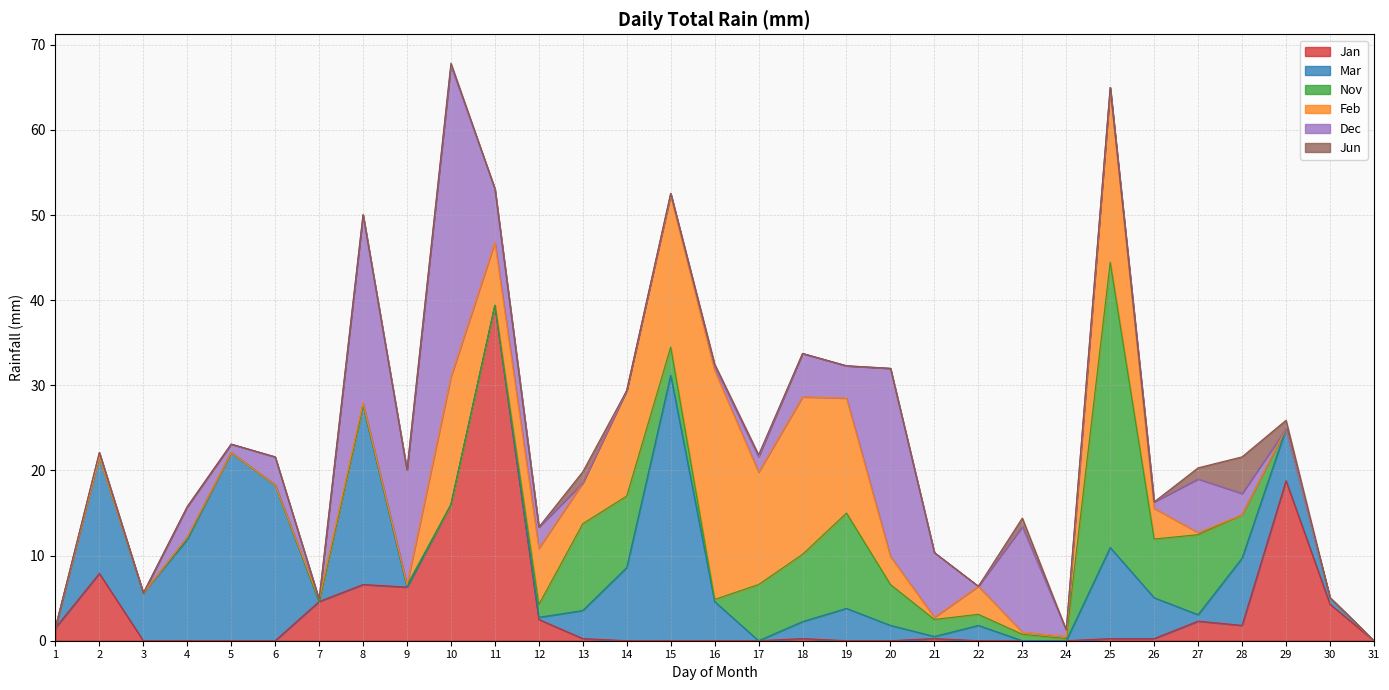

Where is the first local minimum for Dec?

3